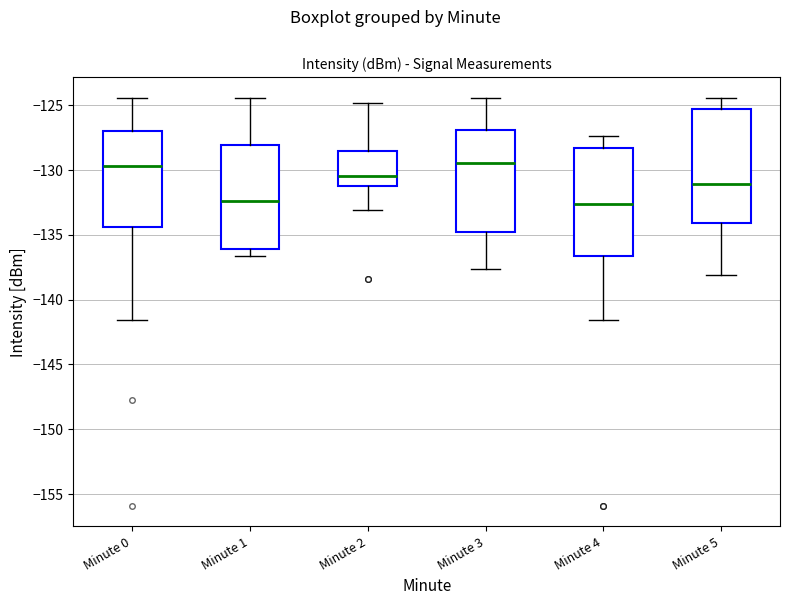

Where is the upper edge of the box for Minute 1 on the y-axis? The values are not printed on the chart, so give them approximately, as read against the axis.

-128.0